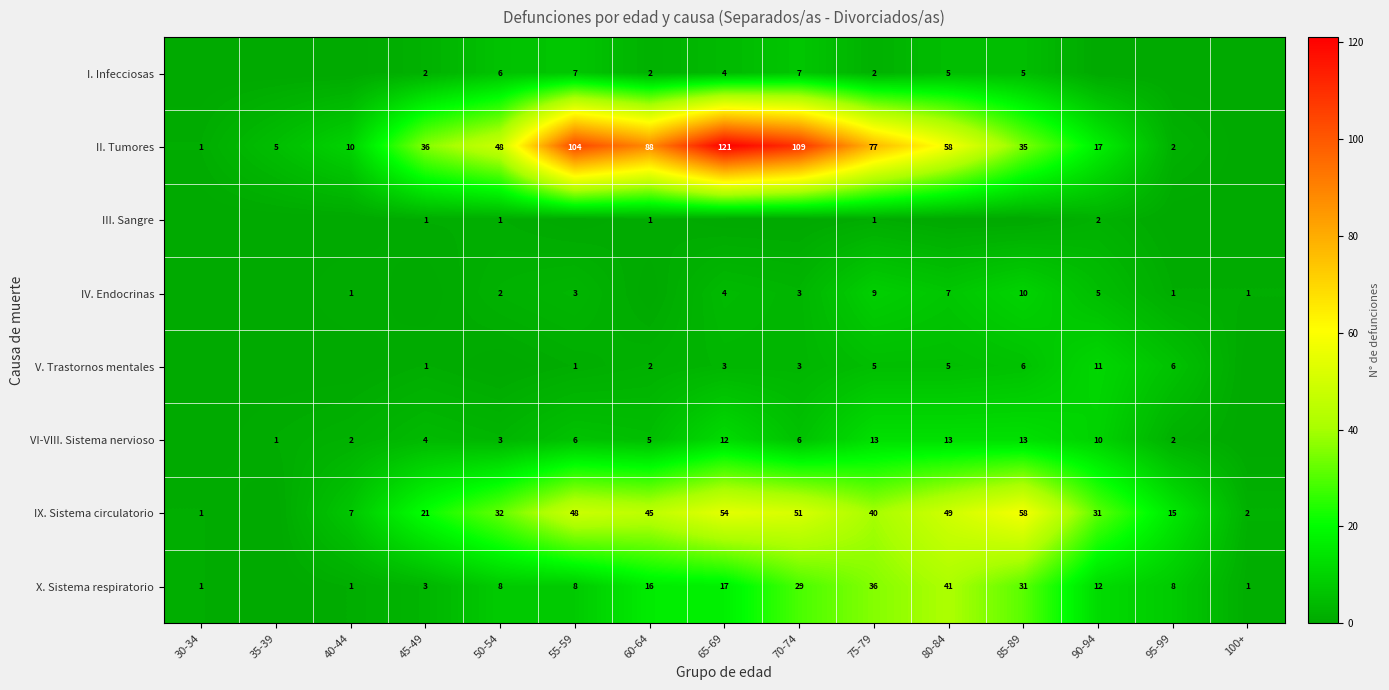

What is the greatest value displayed?

121